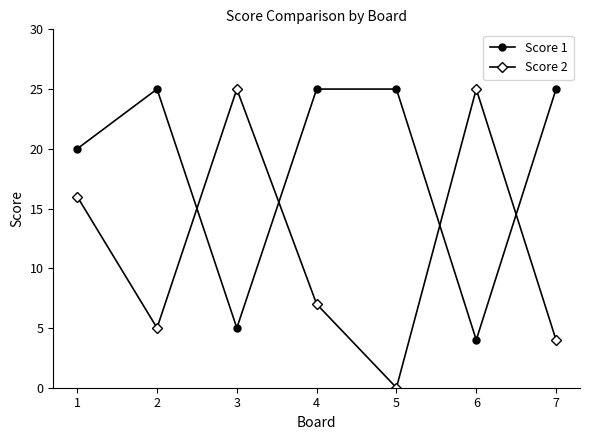

True or false: Score 1 and Score 2 cross at least once.

True